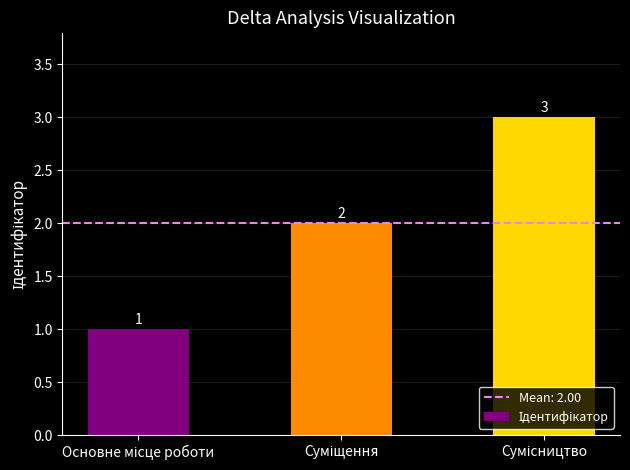

How many distinct data groups are displayed?

1